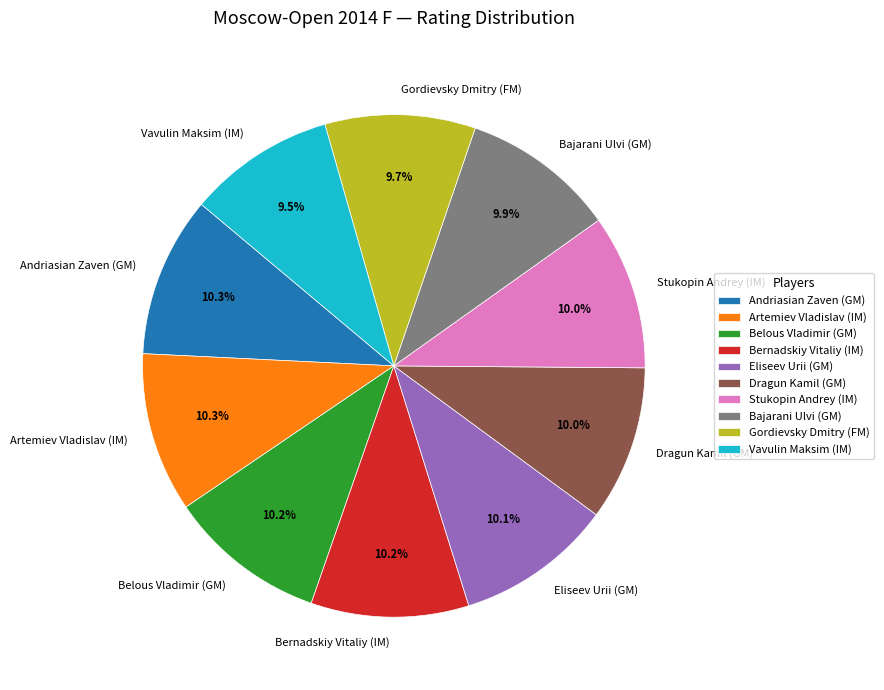

To the nearest percent, what portion does Bernadskiy Vitaliy (IM) represent?

10%